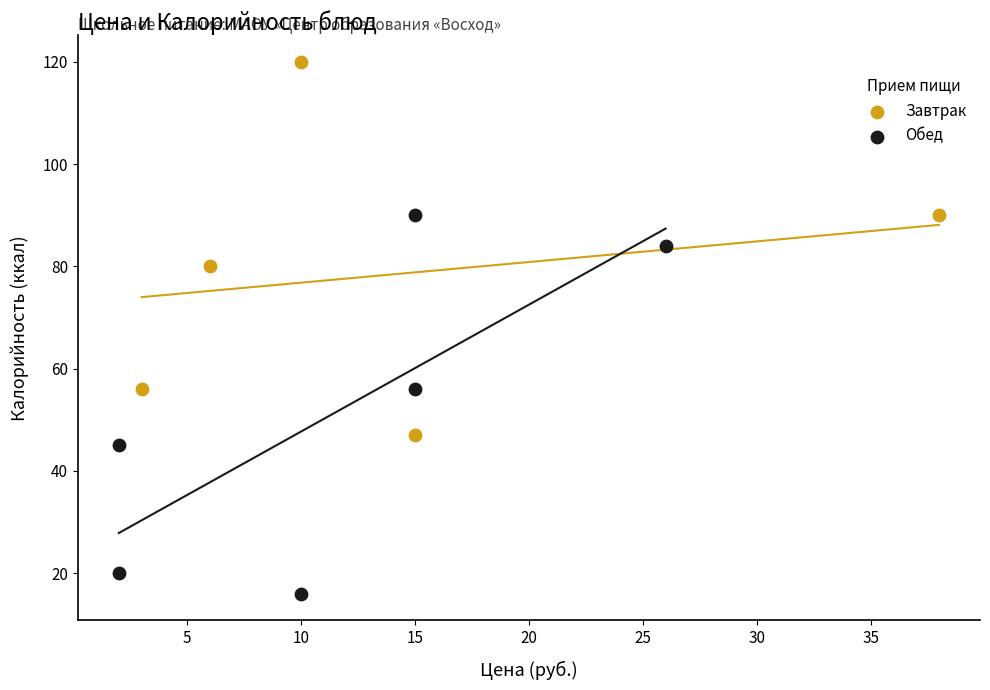

Which series reaches the maximum Y coordinate?

Завтрак